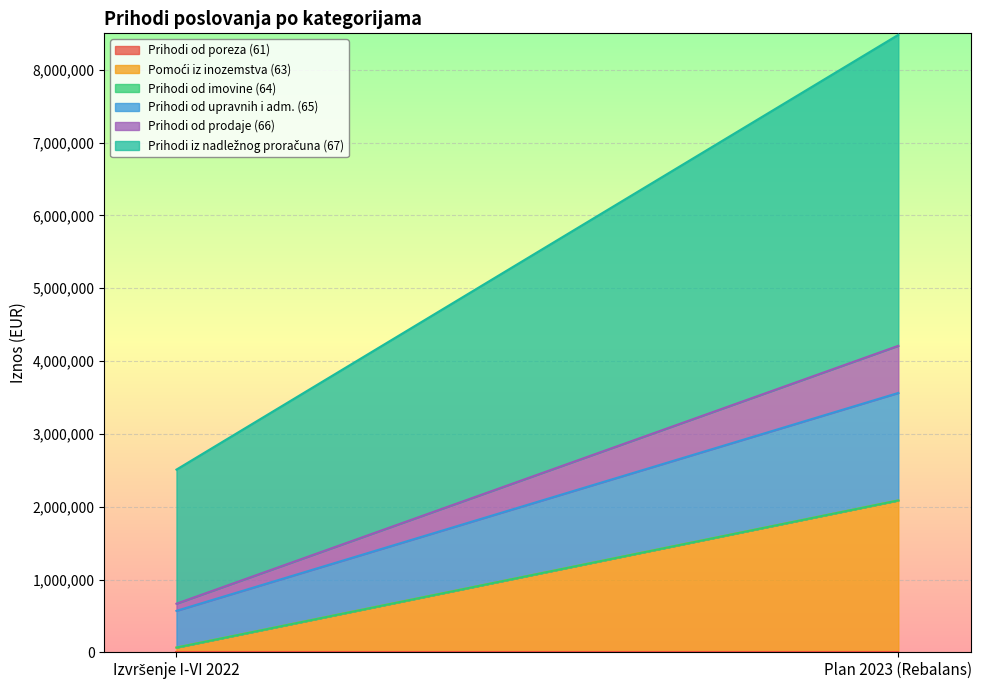

At which label does Prihodi od imovine (64) reach its peak?

Izvršenje I-VI 2022